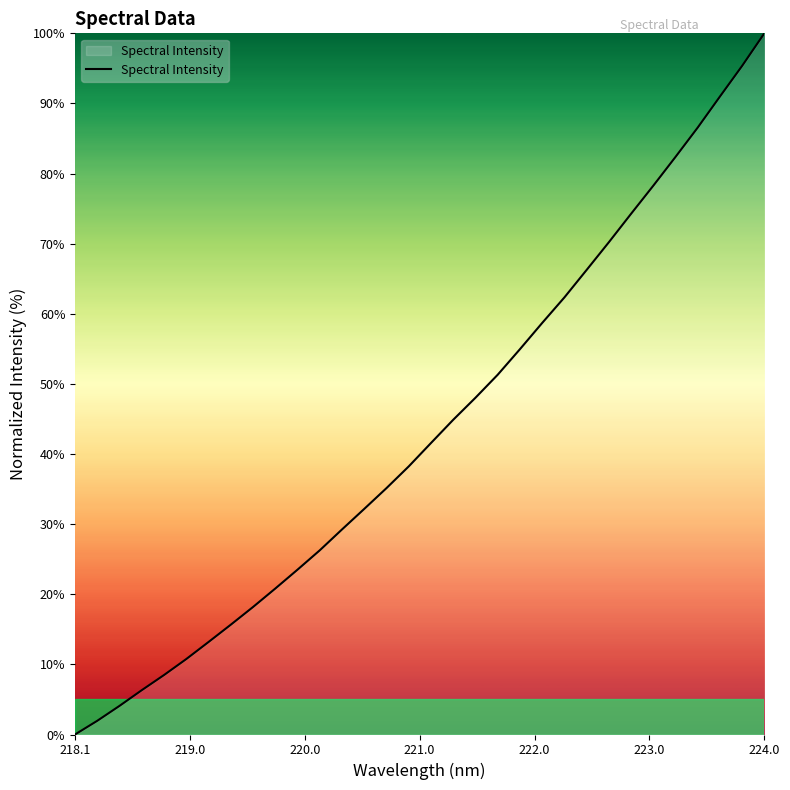

What is the greatest value displayed?

100.0